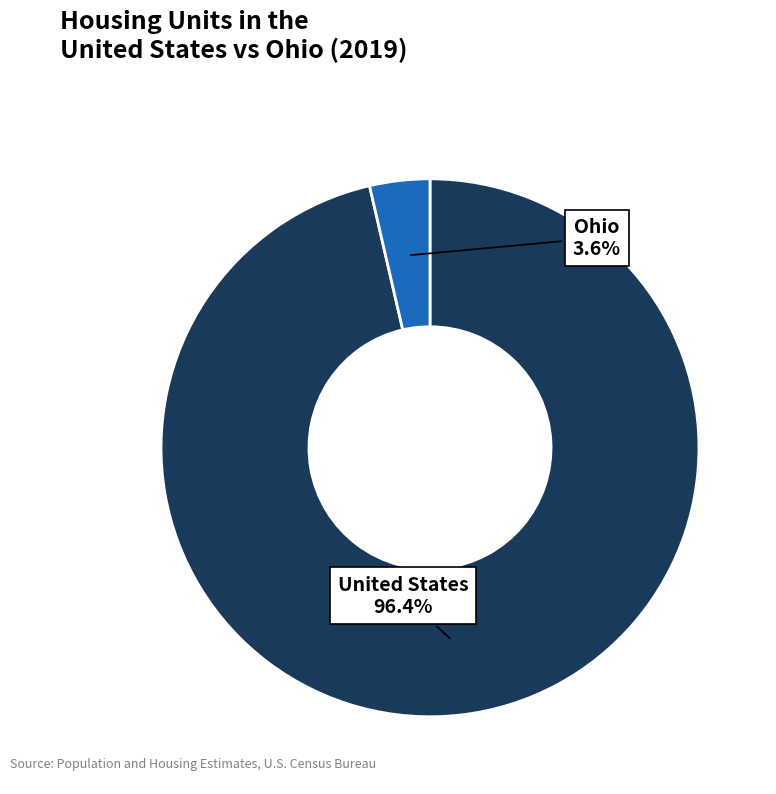

Is there a majority slice in this chart?

Yes